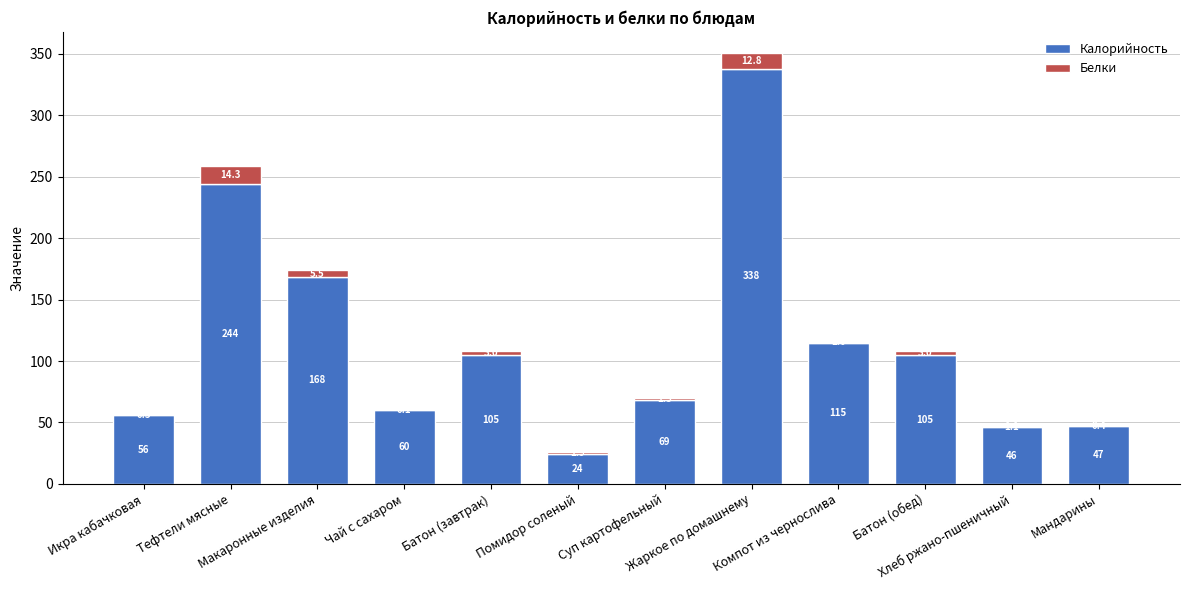

Count the number of data series in this chart.

2